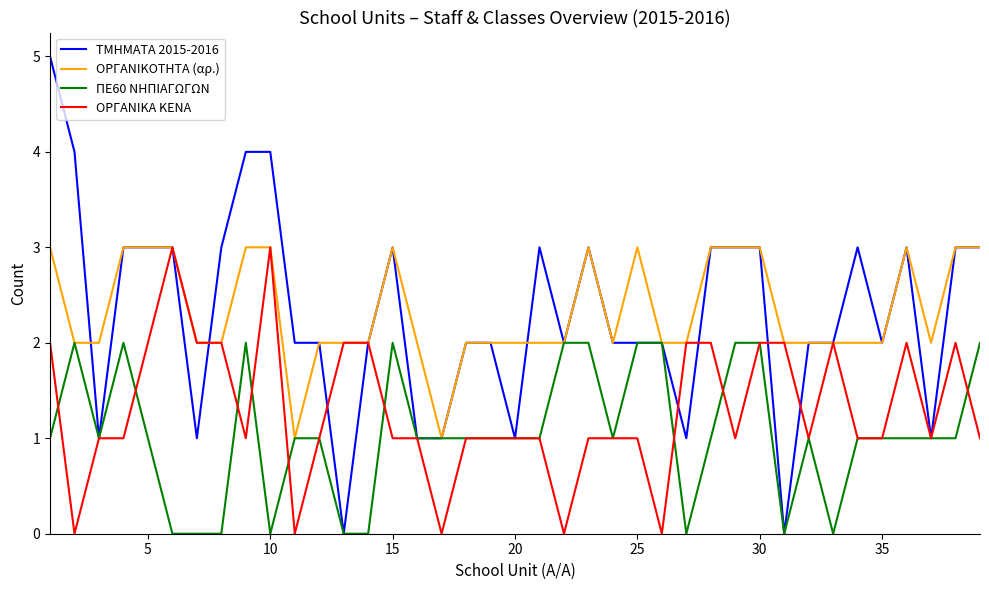

What is the sum of all ΠΕ60 ΝΗΠΙΑΓΩΓΩΝ values?

41